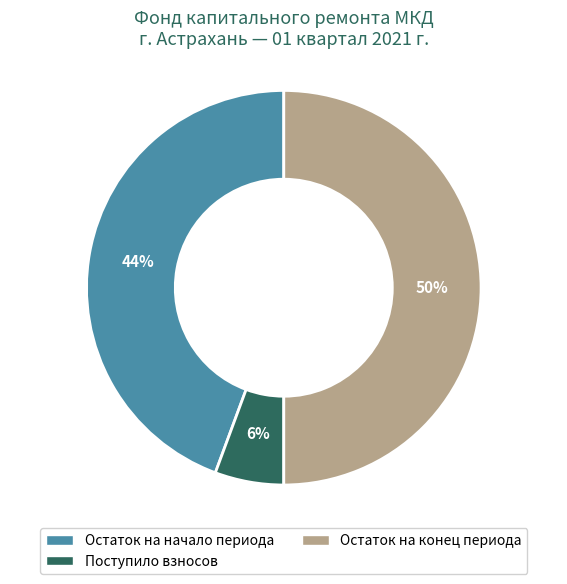

Which category accounts for the majority?

Остаток на конец периода